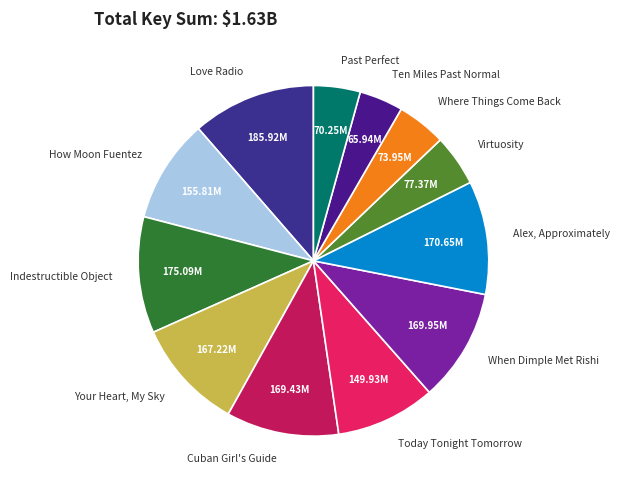

How many slices are in this pie chart?

12